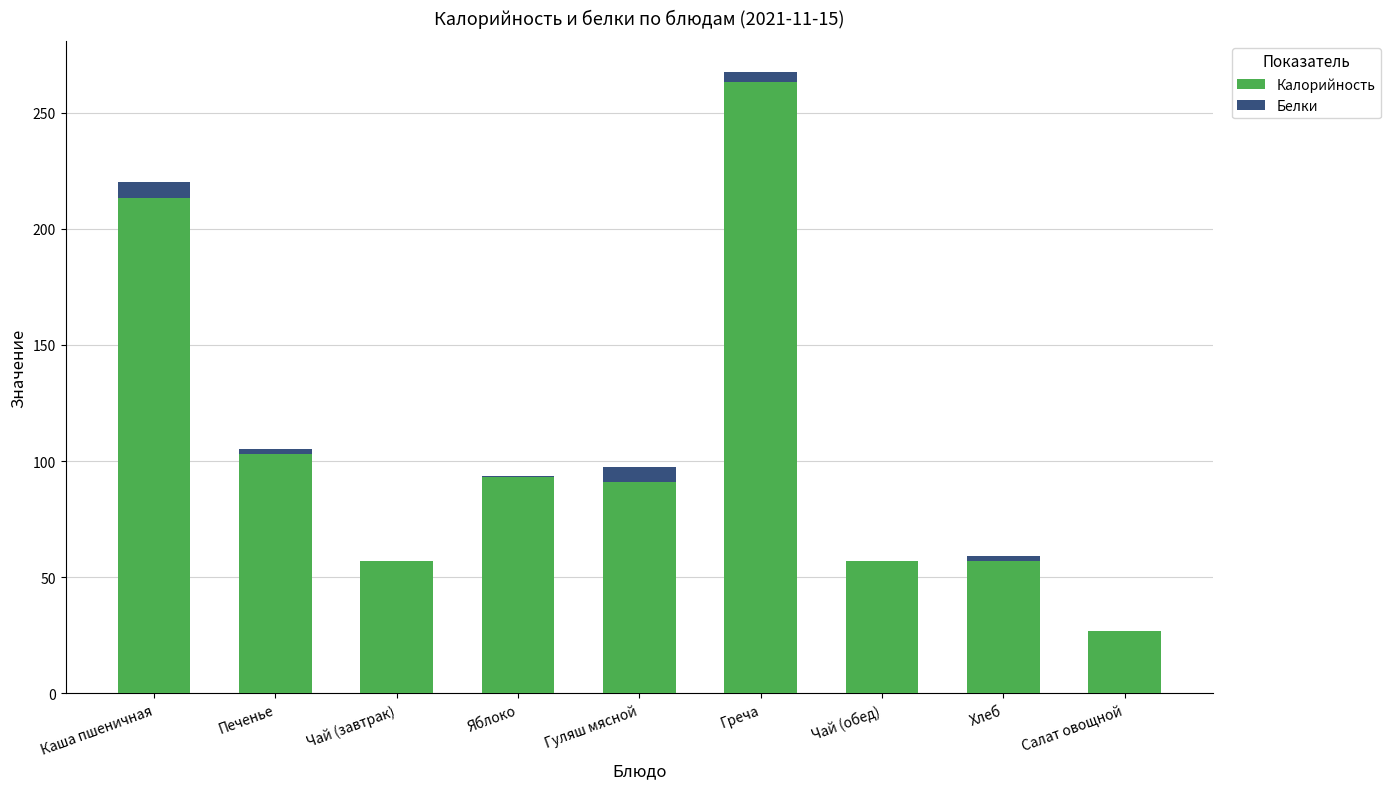

At which category is the sum across all series the highest?

Греча